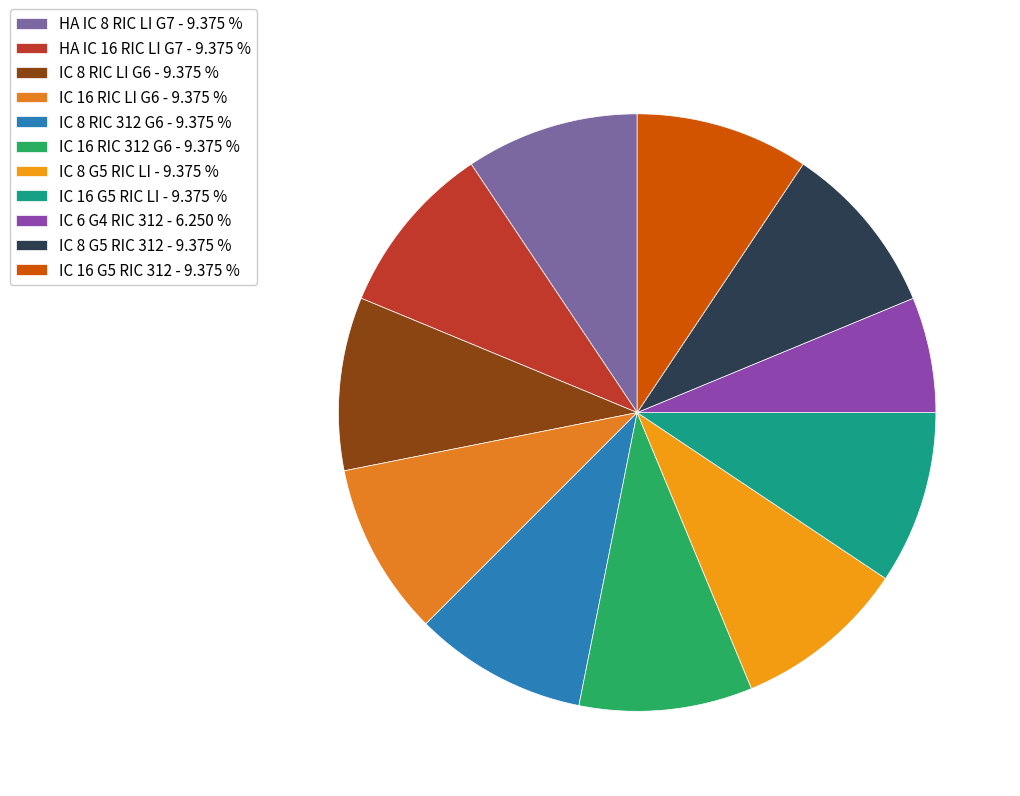

Does IC 16 G5 RIC LI account for over 50% of the chart?

No